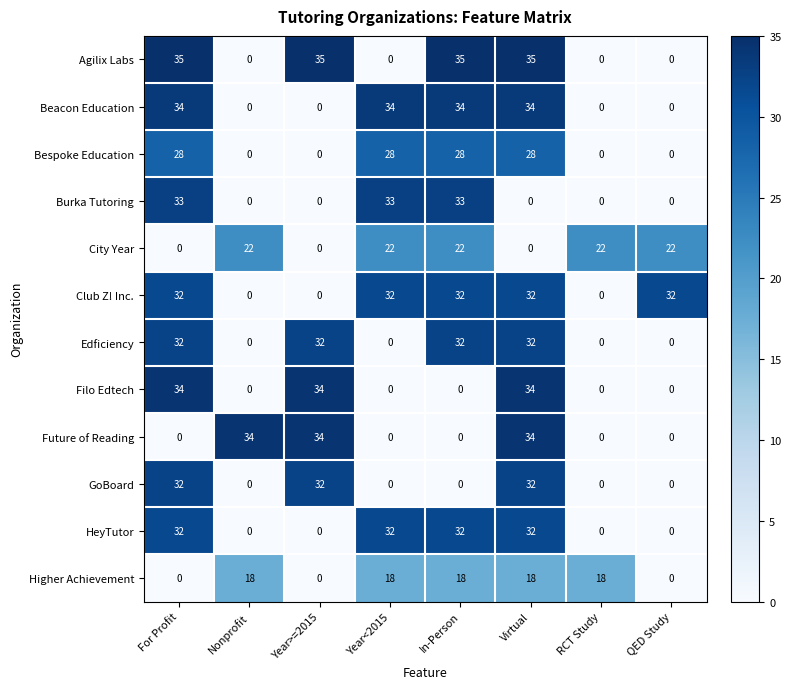

How many categories are shown in the chart?

8